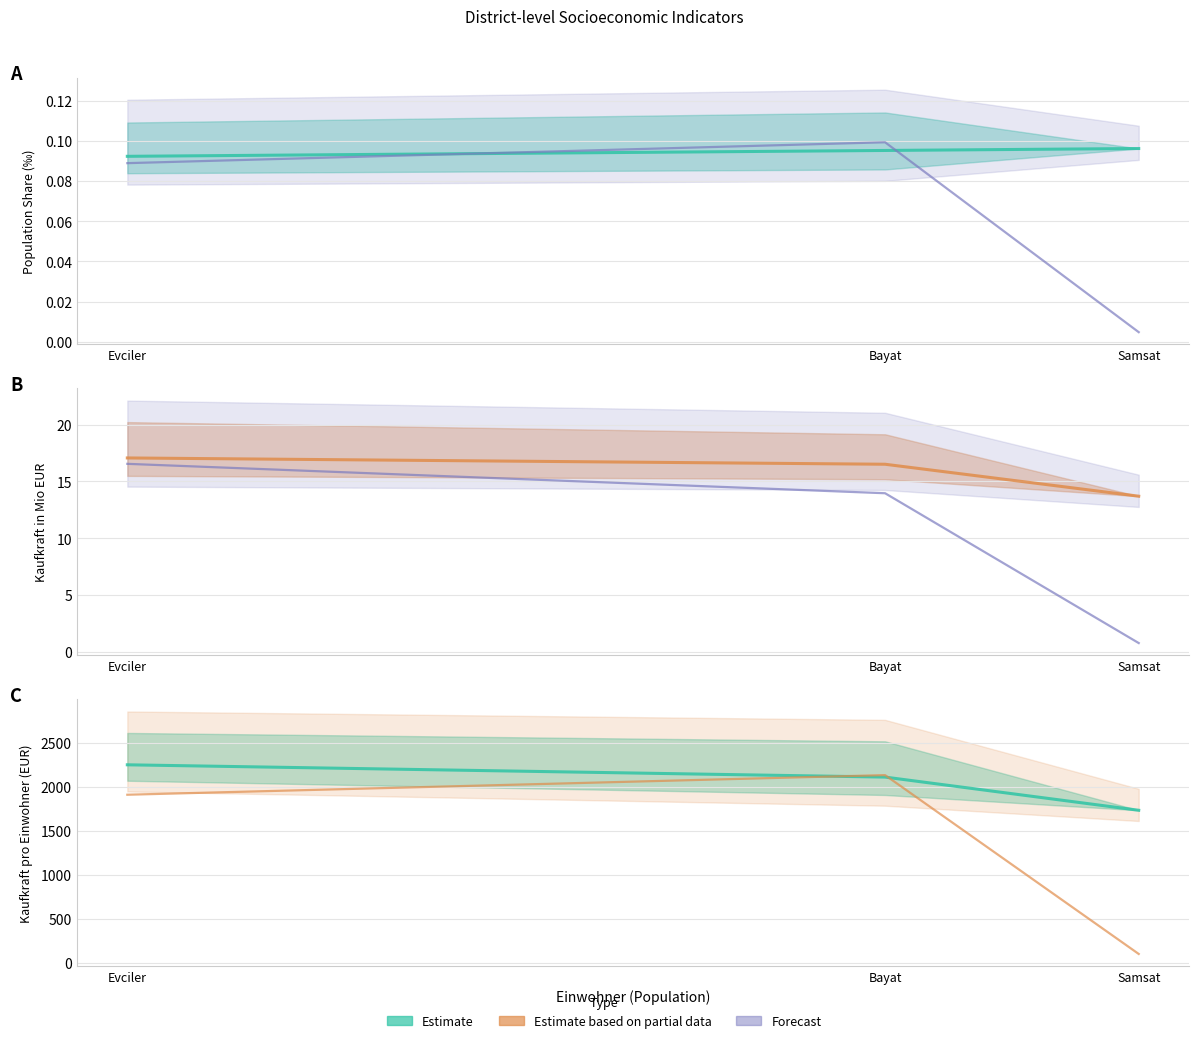

What is the value of the Haushalte point at the 3rd from the left?

101.7